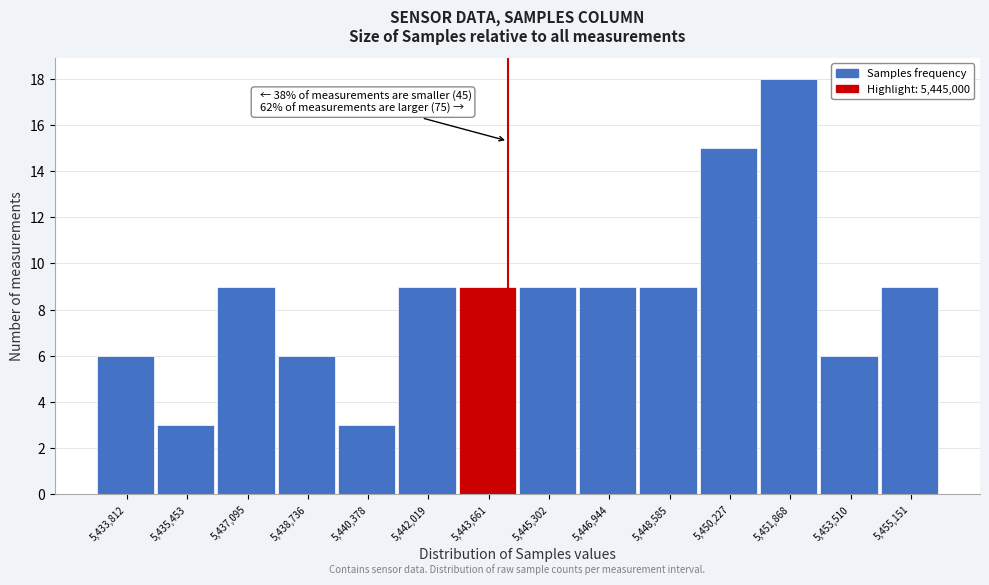

Reading left to right, transcribe all the data shown in this chart.

5,433,812=6	5,435,453=3	5,437,095=9	5,438,736=6	5,440,378=3	5,442,019=9	5,443,661=9	5,445,302=9	5,446,944=9	5,448,585=9	5,450,227=15	5,451,868=18	5,453,510=6	5,455,151=9